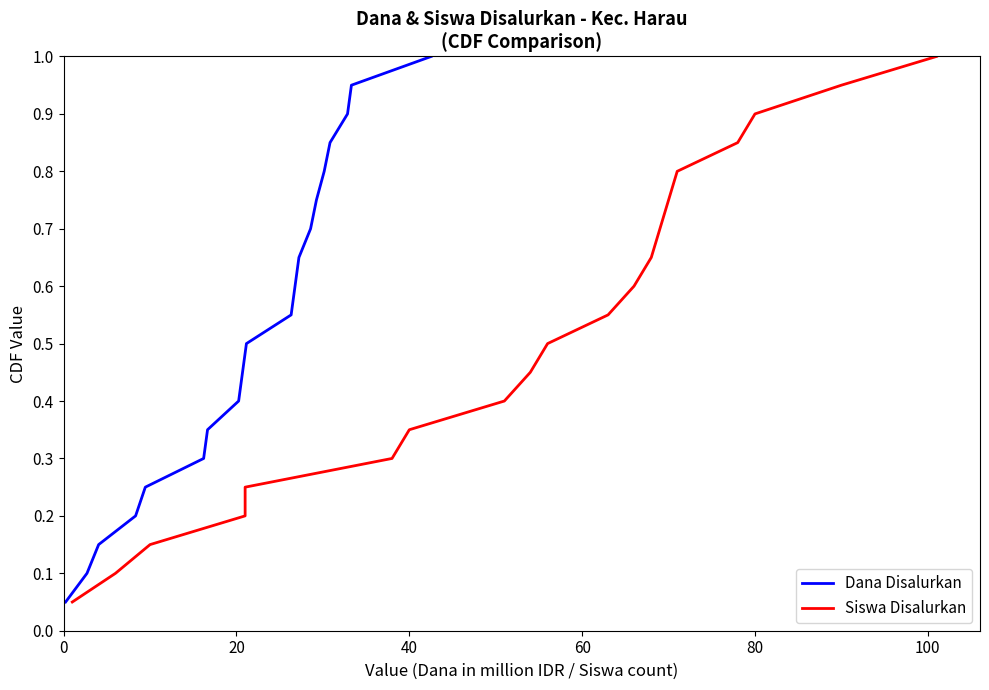

What is the maximum value for Dana Disalurkan?

1.0